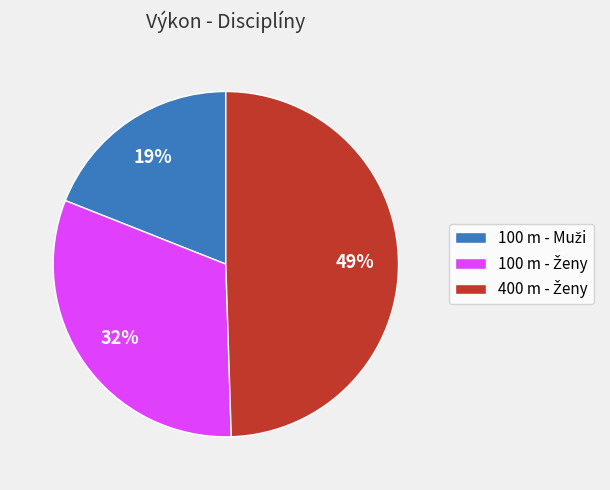

To the nearest percent, what is the difference between the largest and smallest slice percentages?

30%